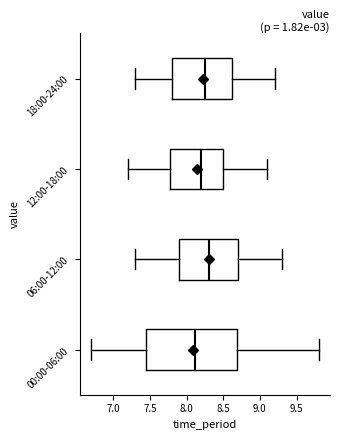

Comparing the boxes themselves (not the whiskers), which one is the widest?

00:00-06:00